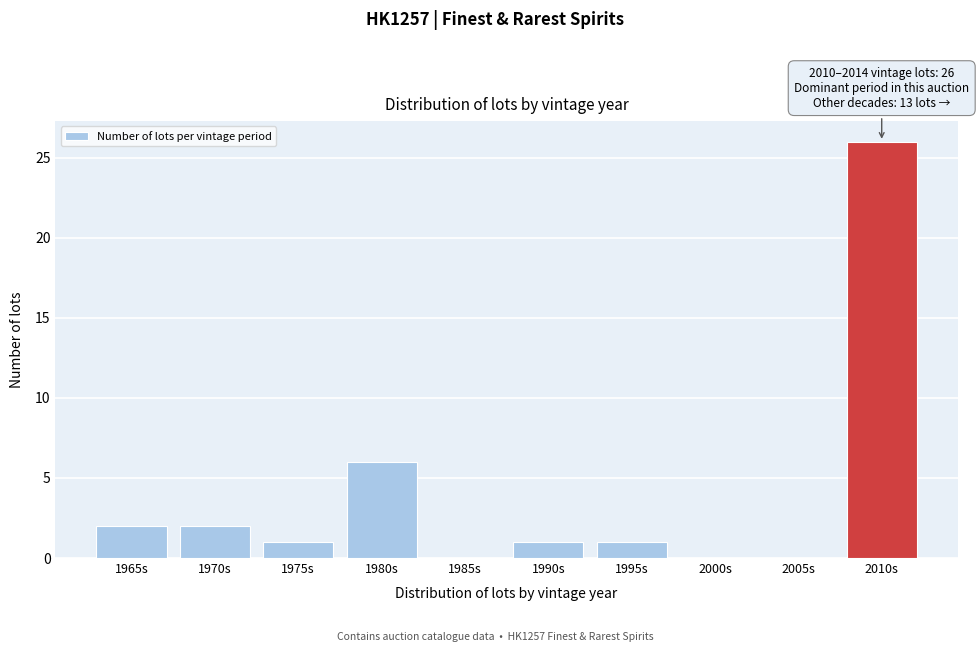

Reading left to right, list all the values displayed in this chart.

1965s=2	1970s=2	1975s=1	1980s=6	1985s=0	1990s=1	1995s=1	2000s=0	2005s=0	2010s=26